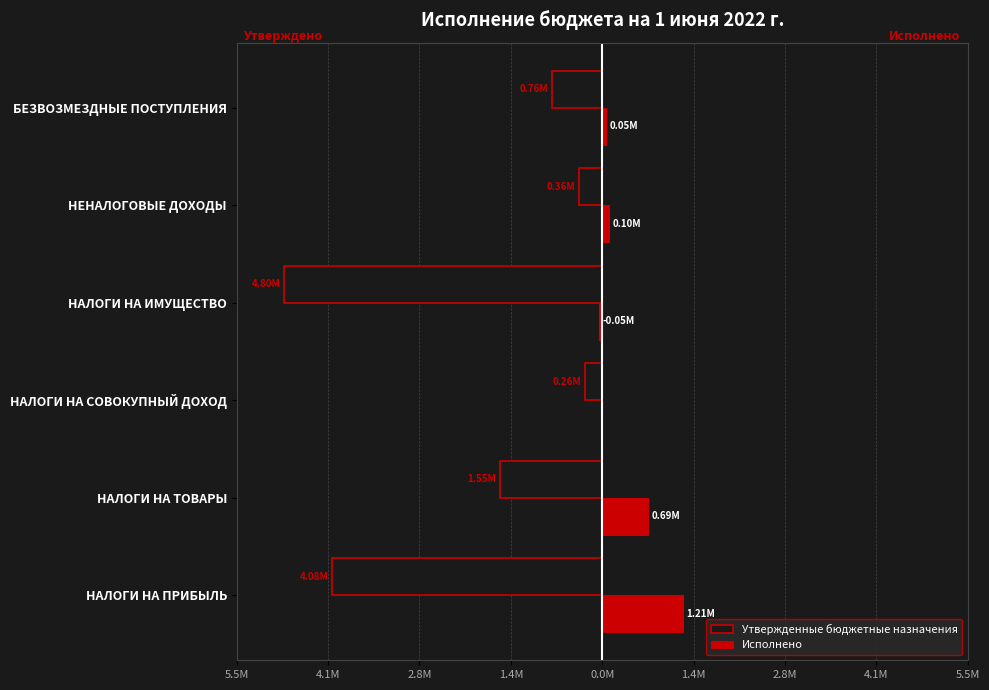

What are all the series names shown in the legend?

Утвержденные бюджетные назначения, Исполнено